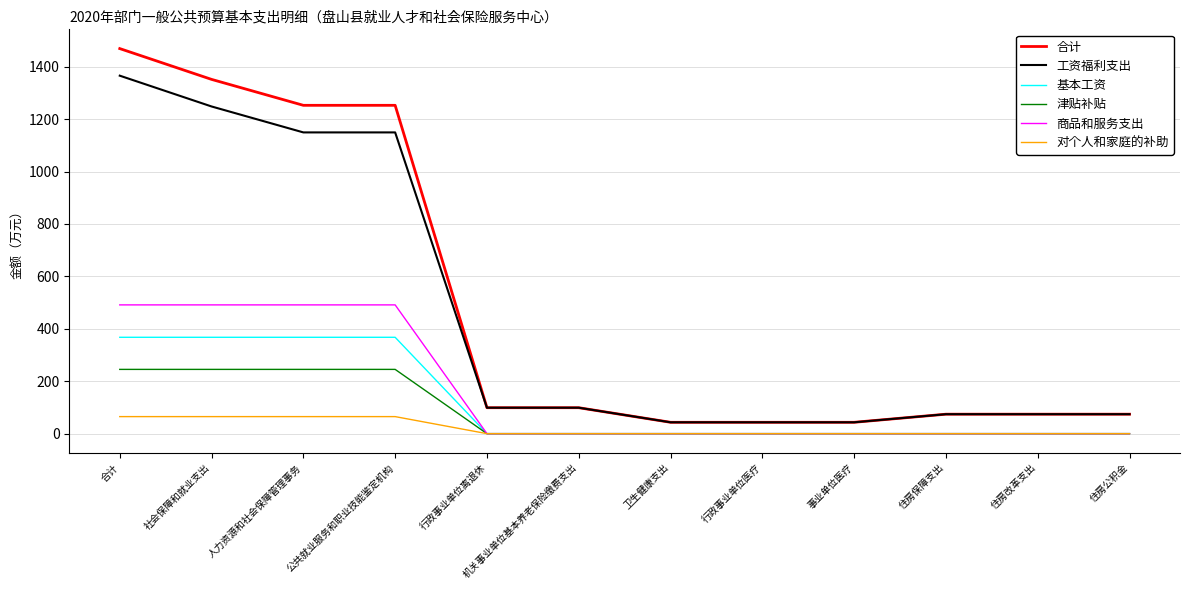

What is the total value across all series at 行政事业单位医疗?

86.6